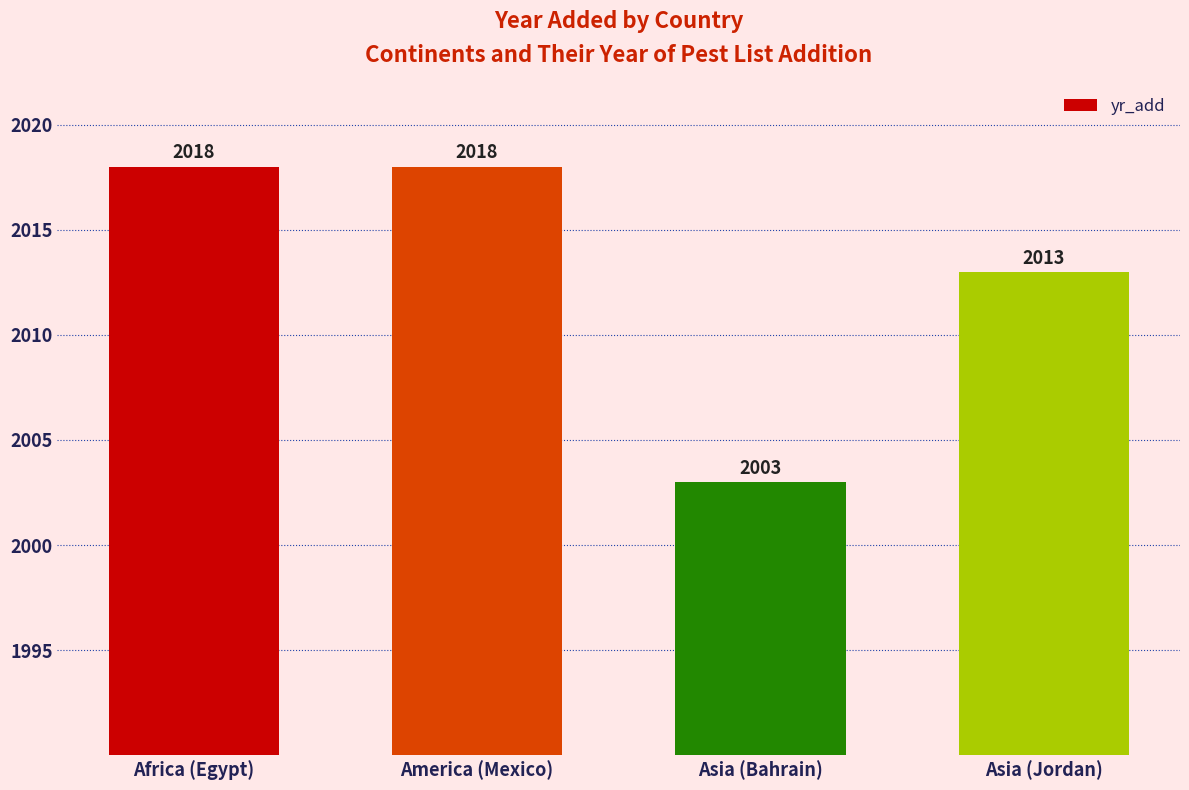

True or false: the data shows 2018 at America (Mexico).

True